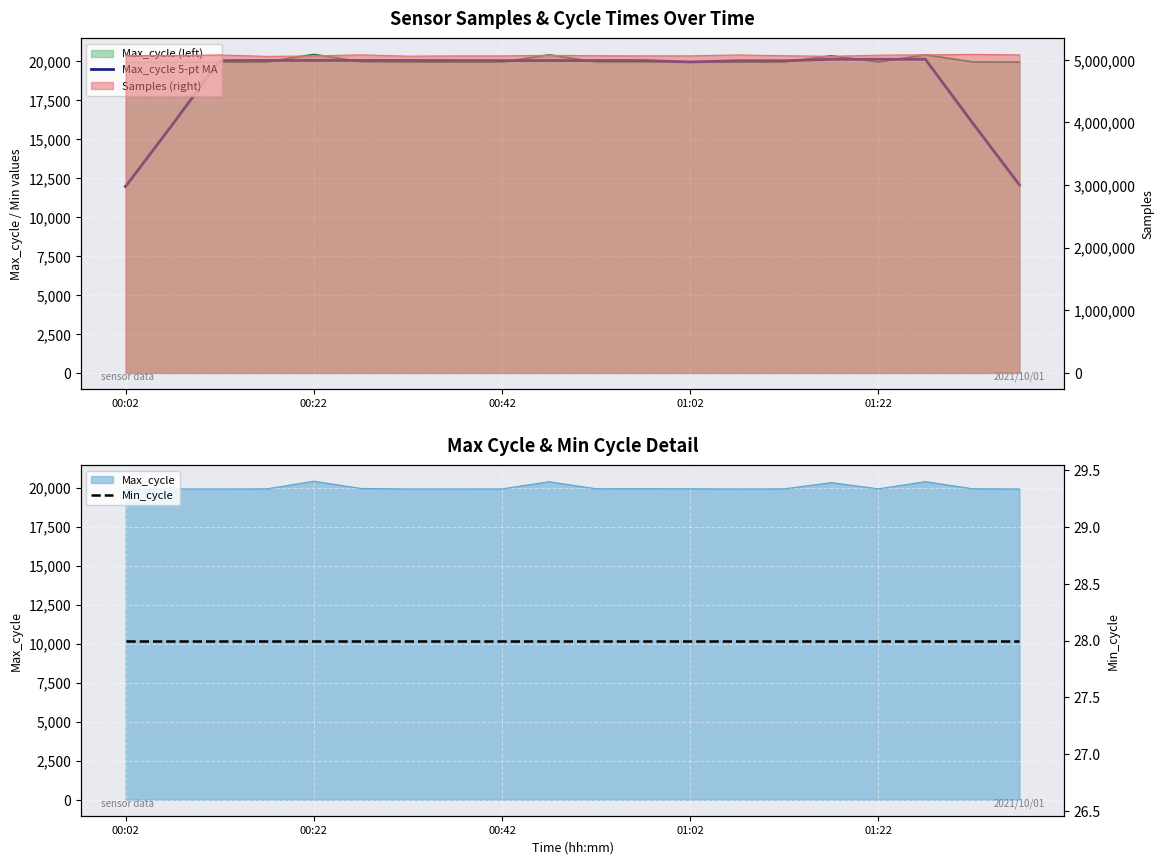

What is the highest value of the Max_cycle series?

20420